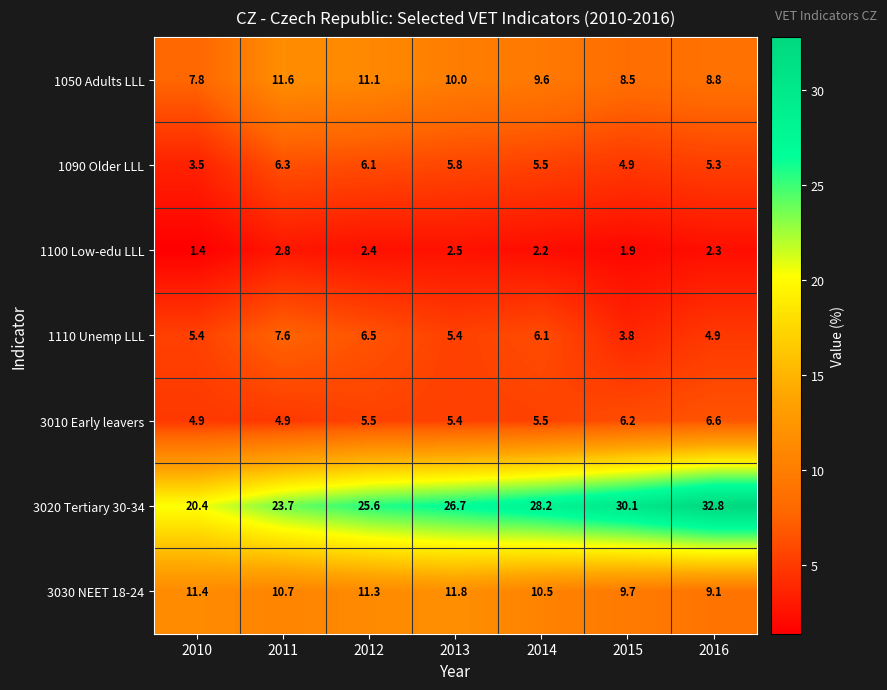

Rank the series at 2012 from lowest to highest value.

1100 Low-edu LLL, 3010 Early leavers, 1090 Older LLL, 1110 Unemp LLL, 1050 Adults LLL, 3030 NEET 18-24, 3020 Tertiary 30-34